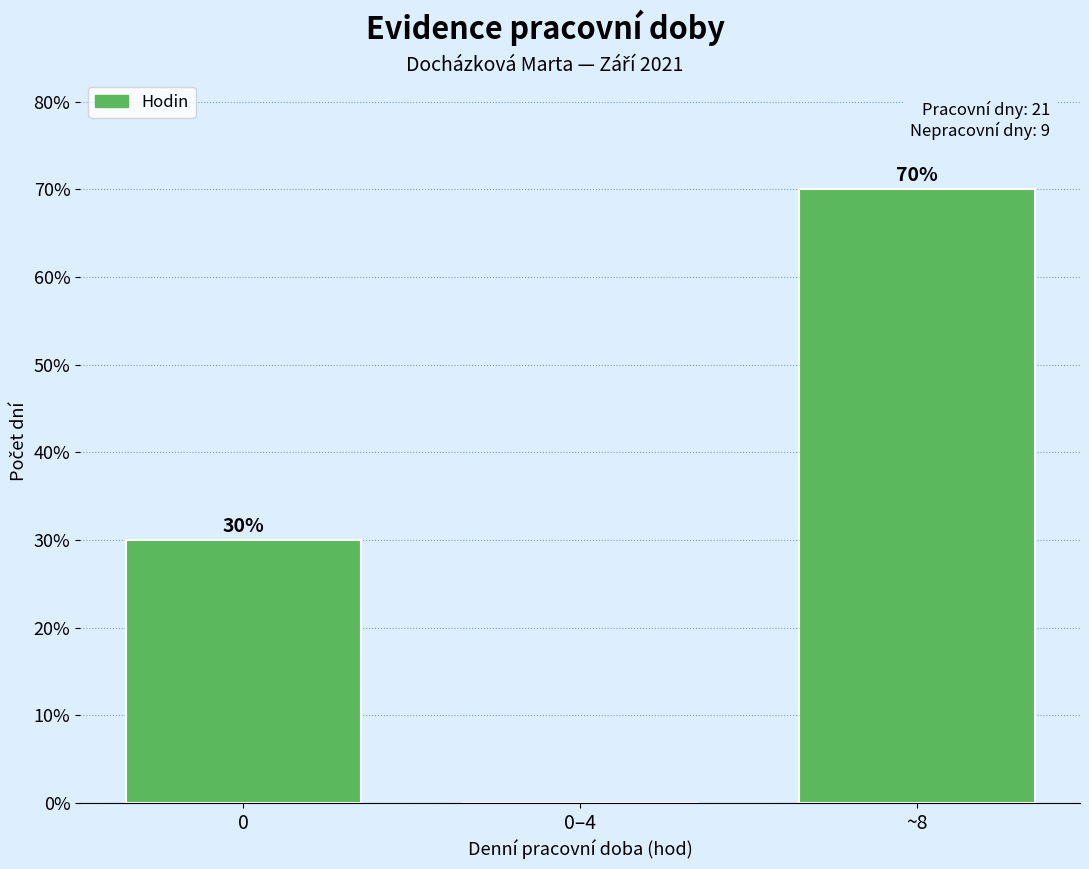

Reading left to right, extract all data points from this chart.

0=30	0–4=0	~8=70